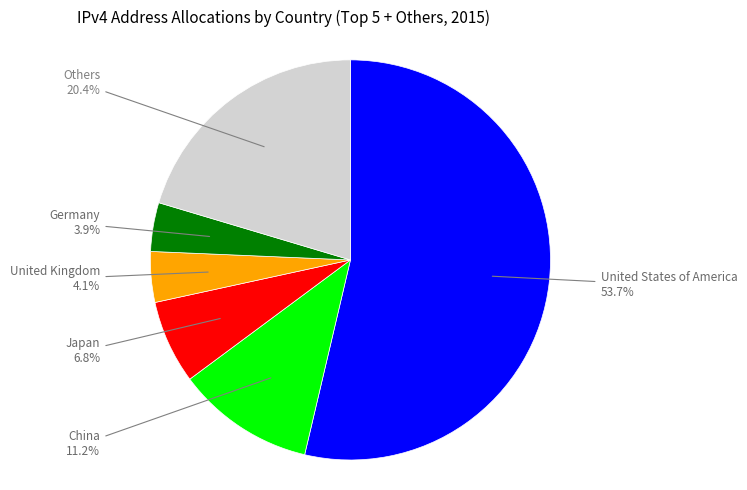

What percentage is NOT represented by China?

88.8%